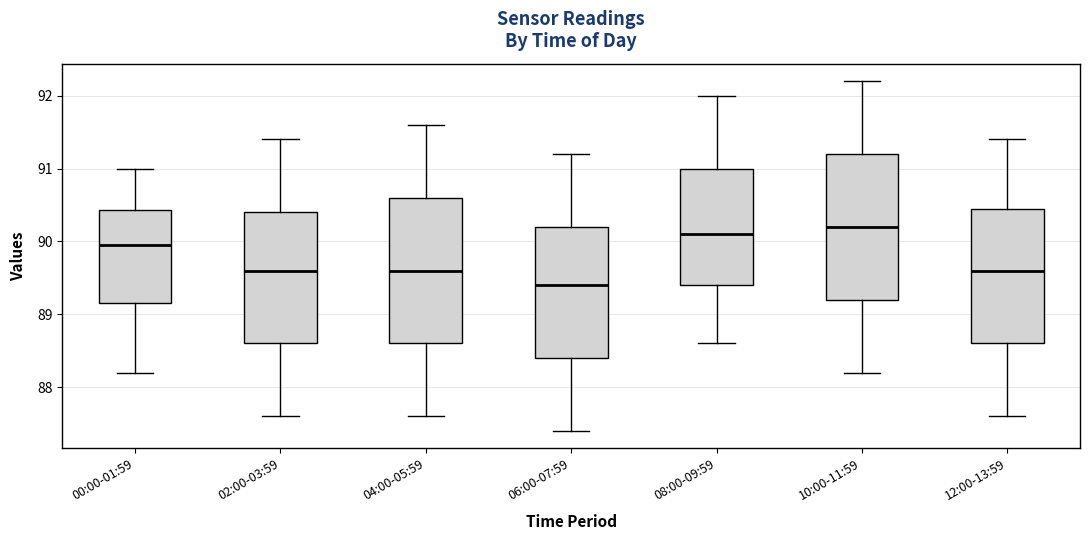

Where does the upper whisker of the box for 12:00-13:59 end on the y-axis? The values are not printed on the chart, so give them approximately, as read against the axis.

91.4